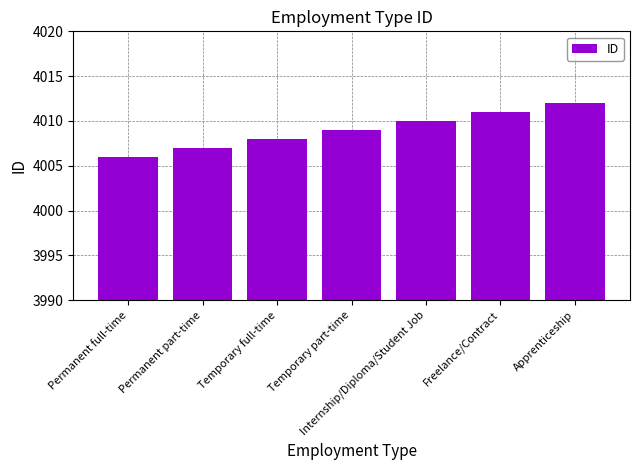

What is the change in value from Temporary full-time to Freelance/Contract?

+3